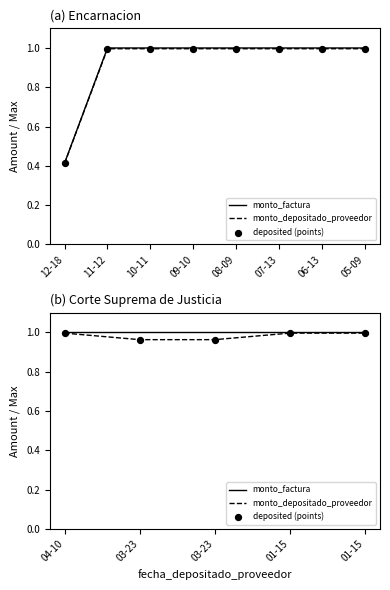

Which series reaches the minimum Y coordinate?

monto_depositado_proveedor